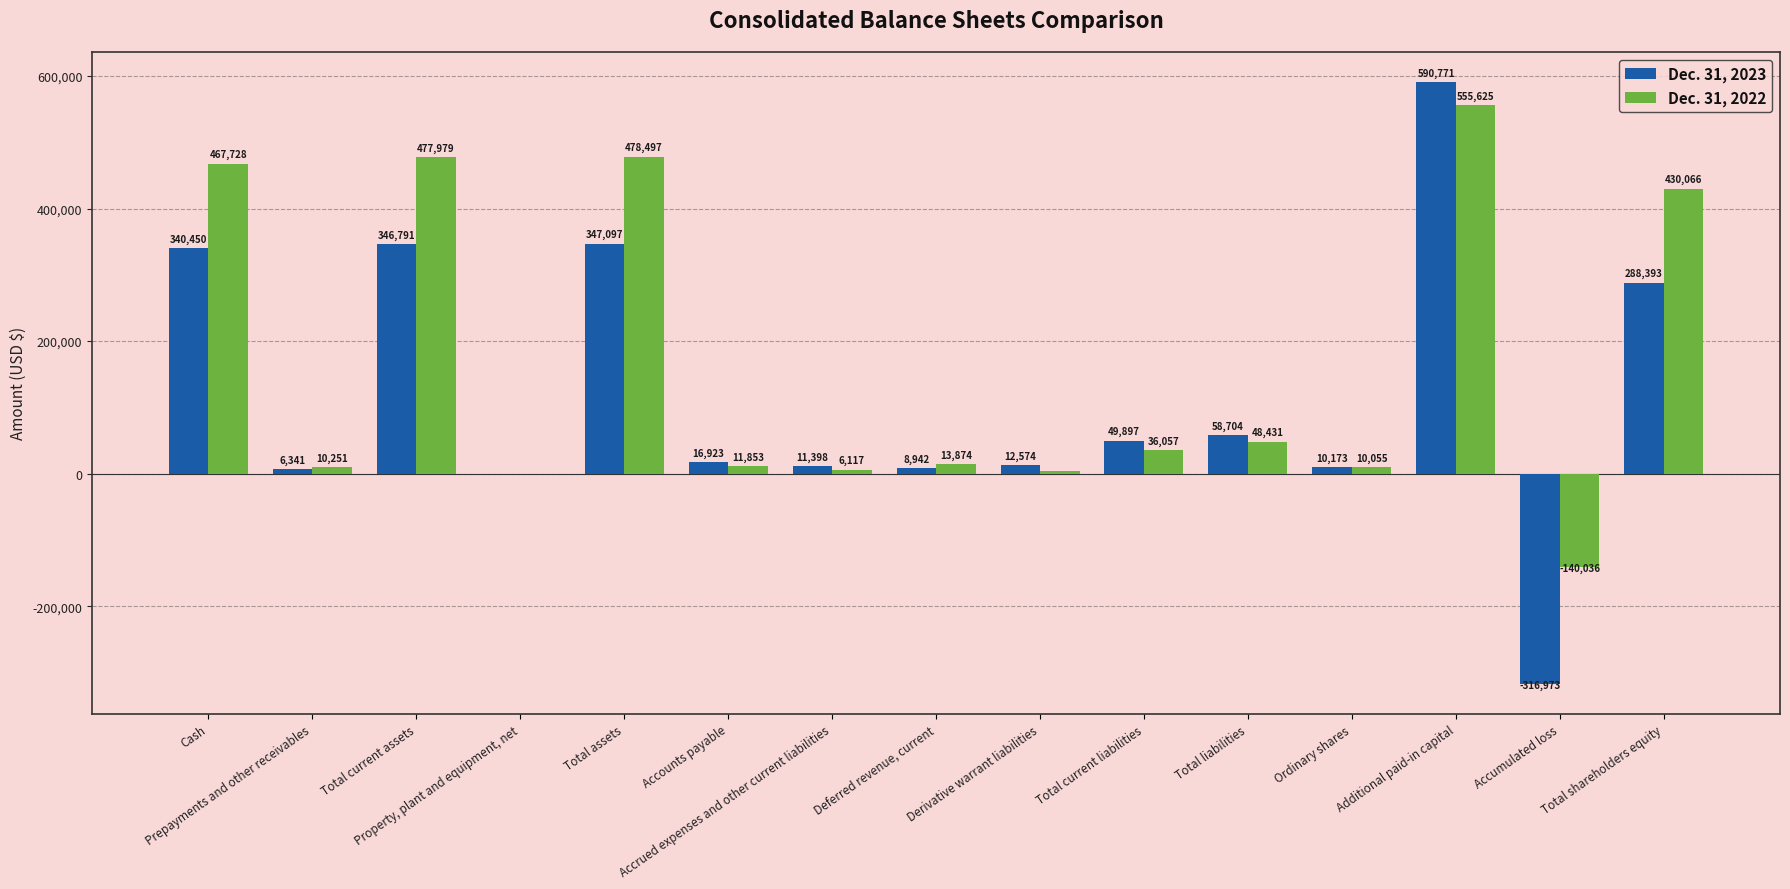

Does the chart contain stacked bars?

No